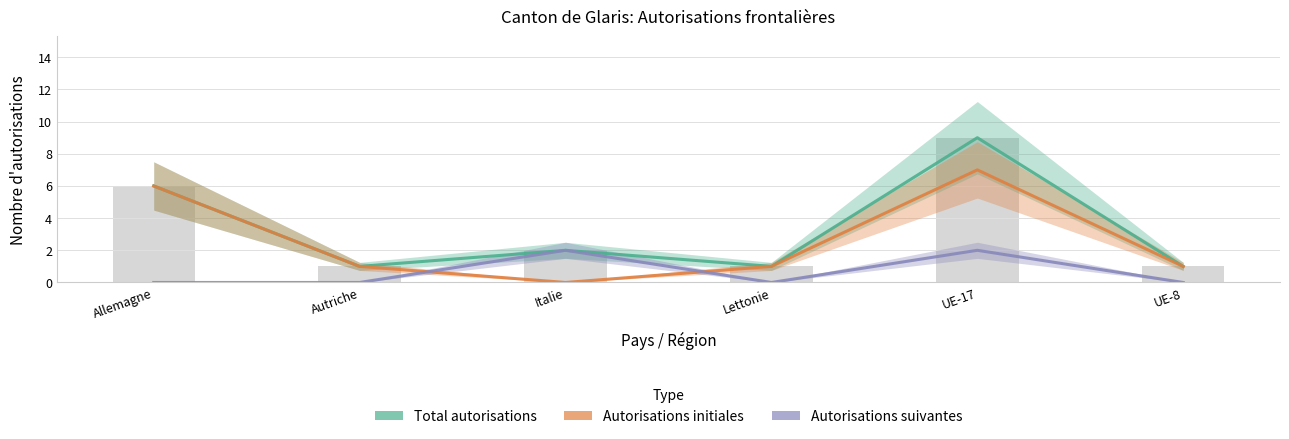

Which series has the largest range (max minus min)?

Total autorisations